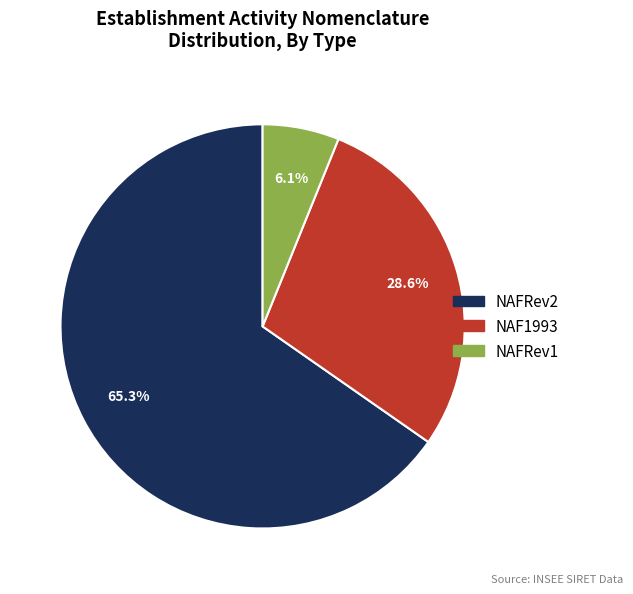

Count the number of slices in the pie.

3